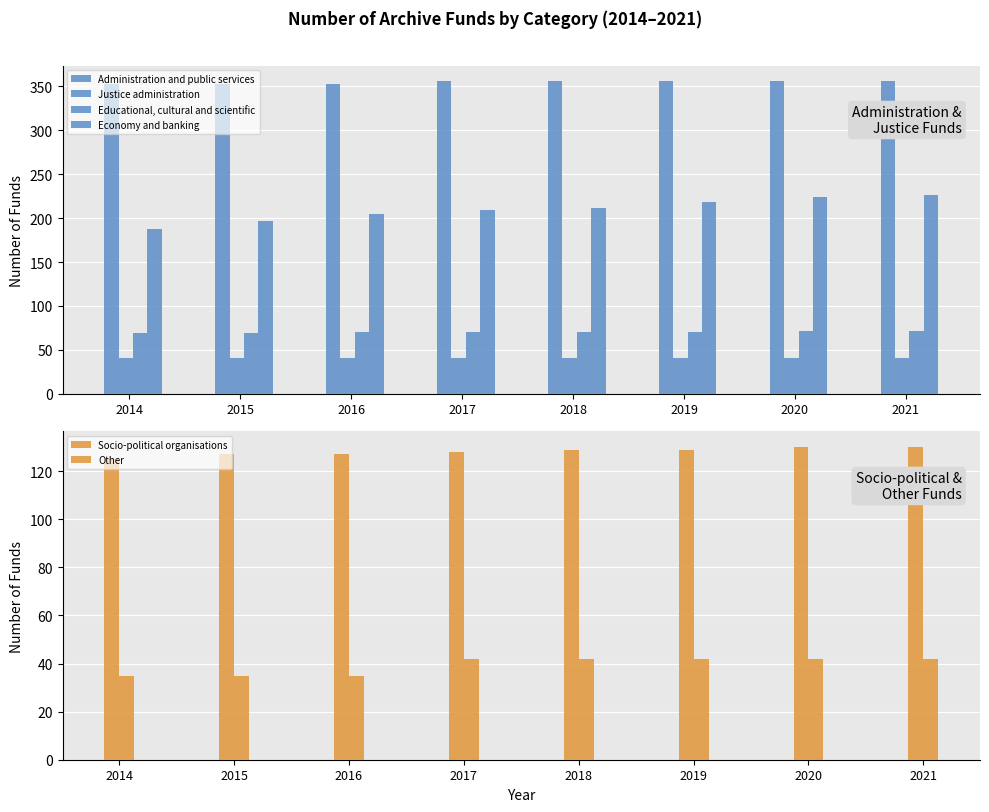

Reading left to right, transcribe all the data shown in this chart.

Administration and public services: 353	353	353	356	356	356	356	356
Justice administration: 41	41	41	41	41	41	41	41
Educational, cultural and scientific: 69	69	70	70	70	70	71	71
Economy and banking: 188	197	205	209	212	218	224	226
Socio-political organisations: 125	127	127	128	129	129	130	130
Other: 35	35	35	42	42	42	42	42